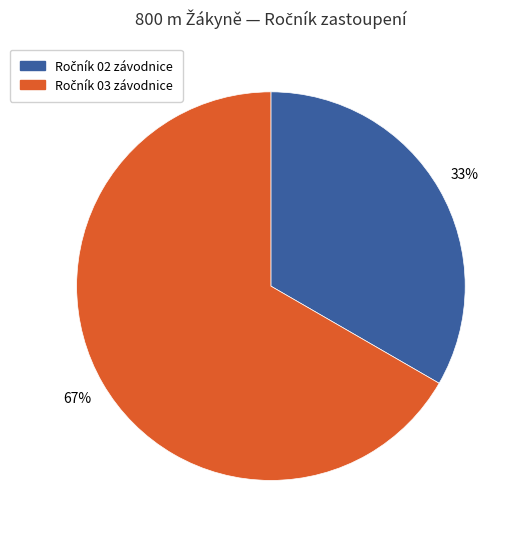

Does any single category account for the majority?

Yes